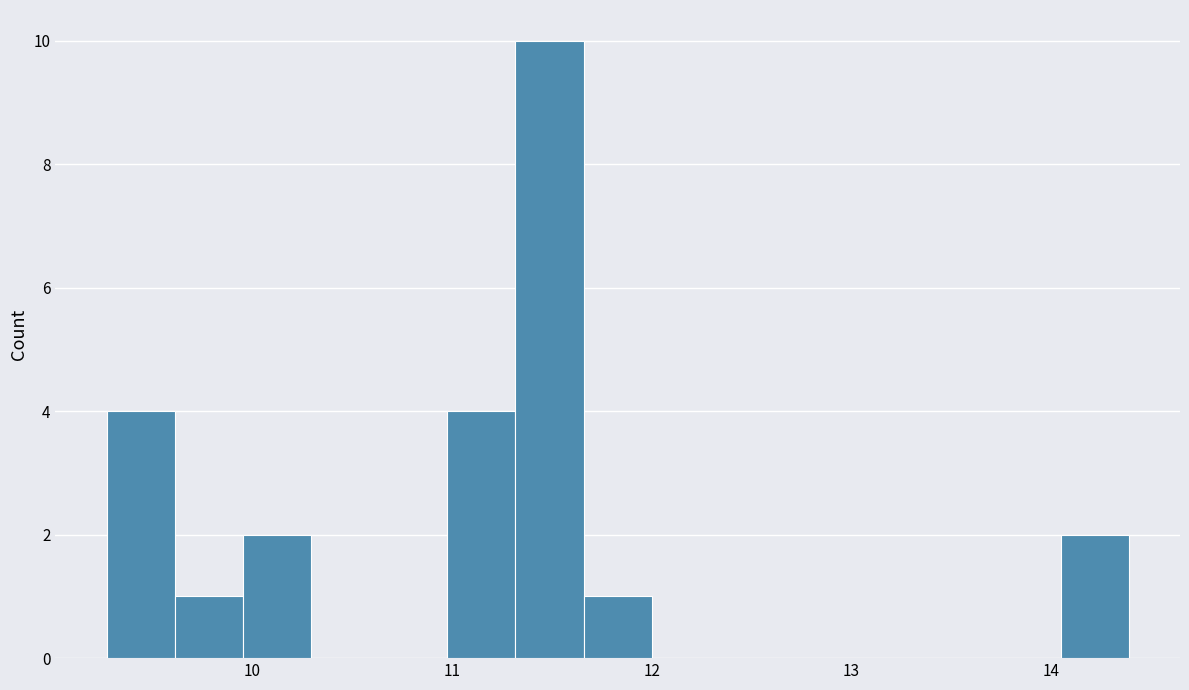

Around what value on the x-axis is the tallest bar? Give the approximate position of its centre, as read against the axis.

11.5